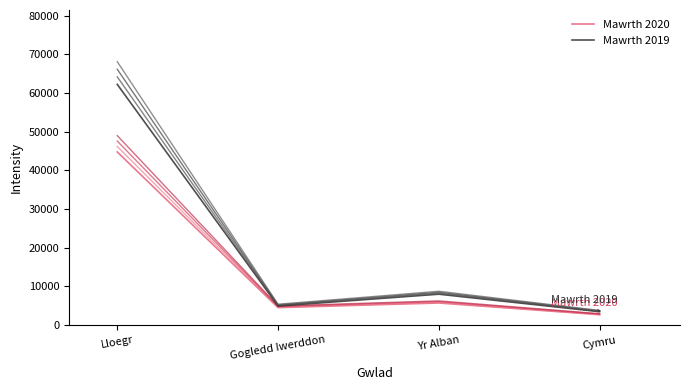

What is the sum of all Mawrth 2019 values?

78697.7